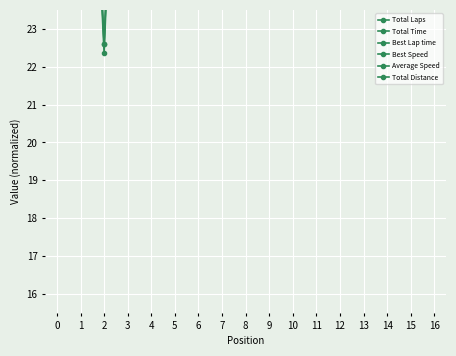

Where does the Best Lap time series first go above 35?

5